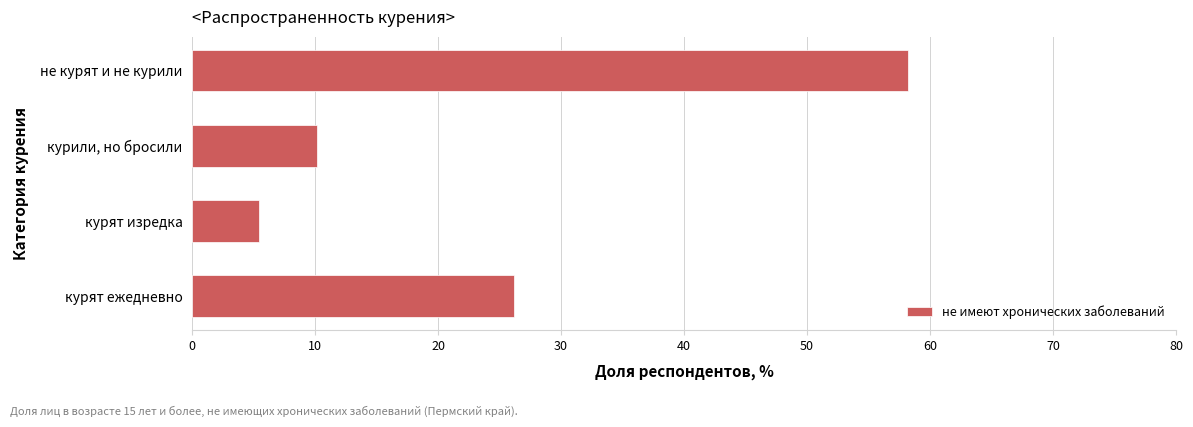

Reading bottom to top, what are all the values shown in this chart?

курят ежедневно=26.1	курят изредка=5.5	курили, но бросили=10.2	не курят и не курили=58.2